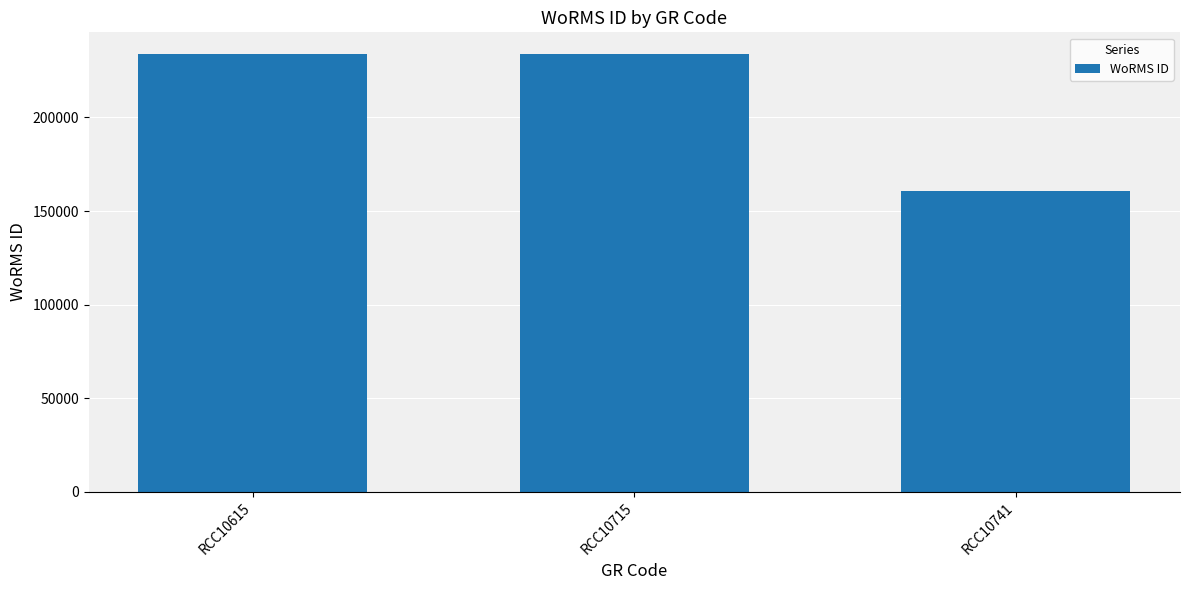

Count the number of data series in this chart.

1